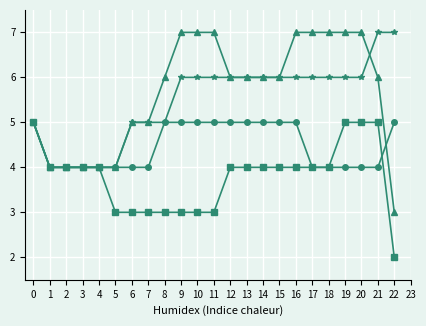

What is the spread (max minus min) of values at 8?

3